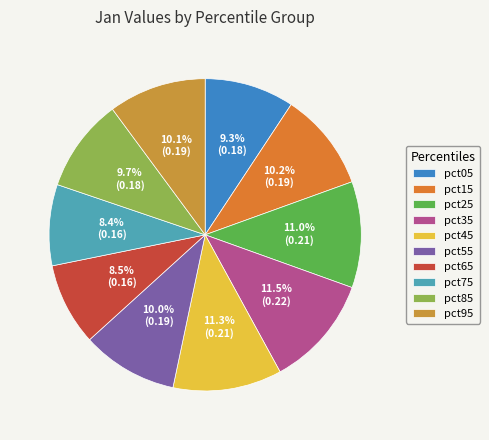

Is there any slice that represents more than half of the pie?

No